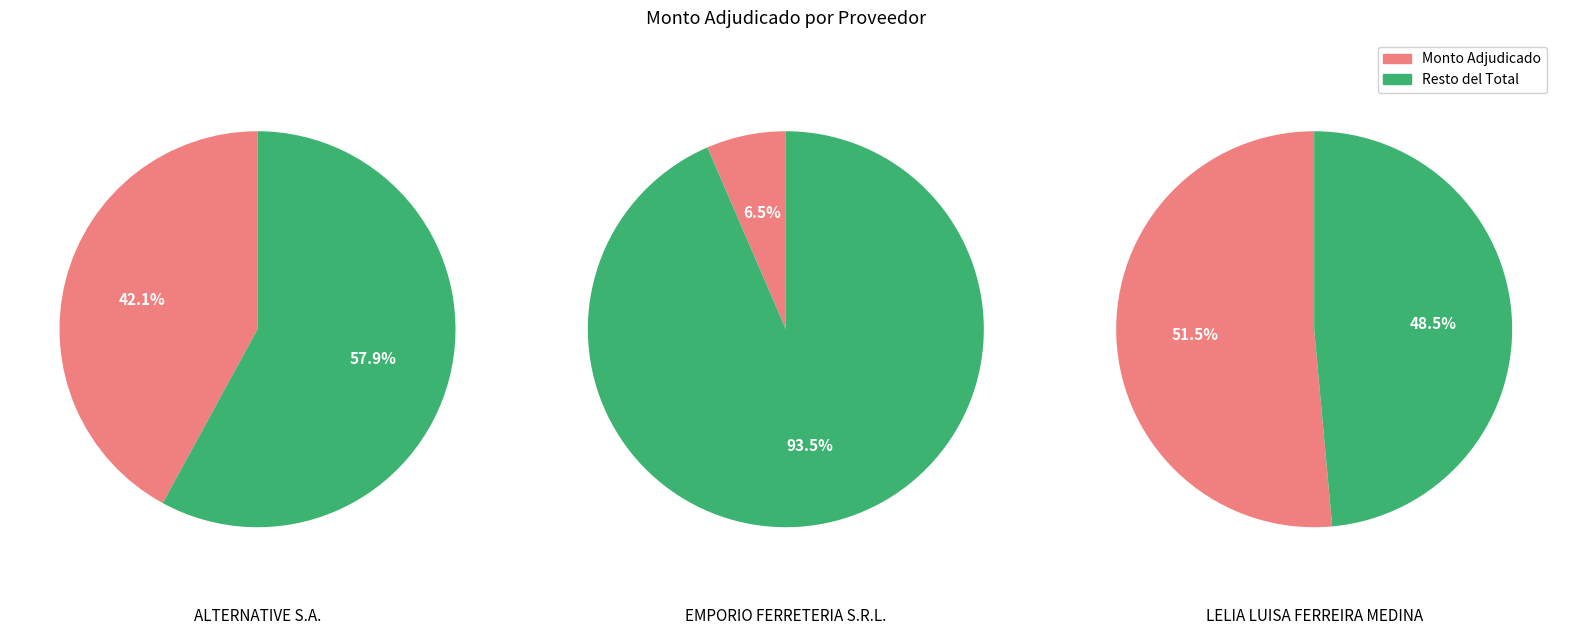

To the nearest percent, what portion does ALTERNATIVE S.A. represent?

42%